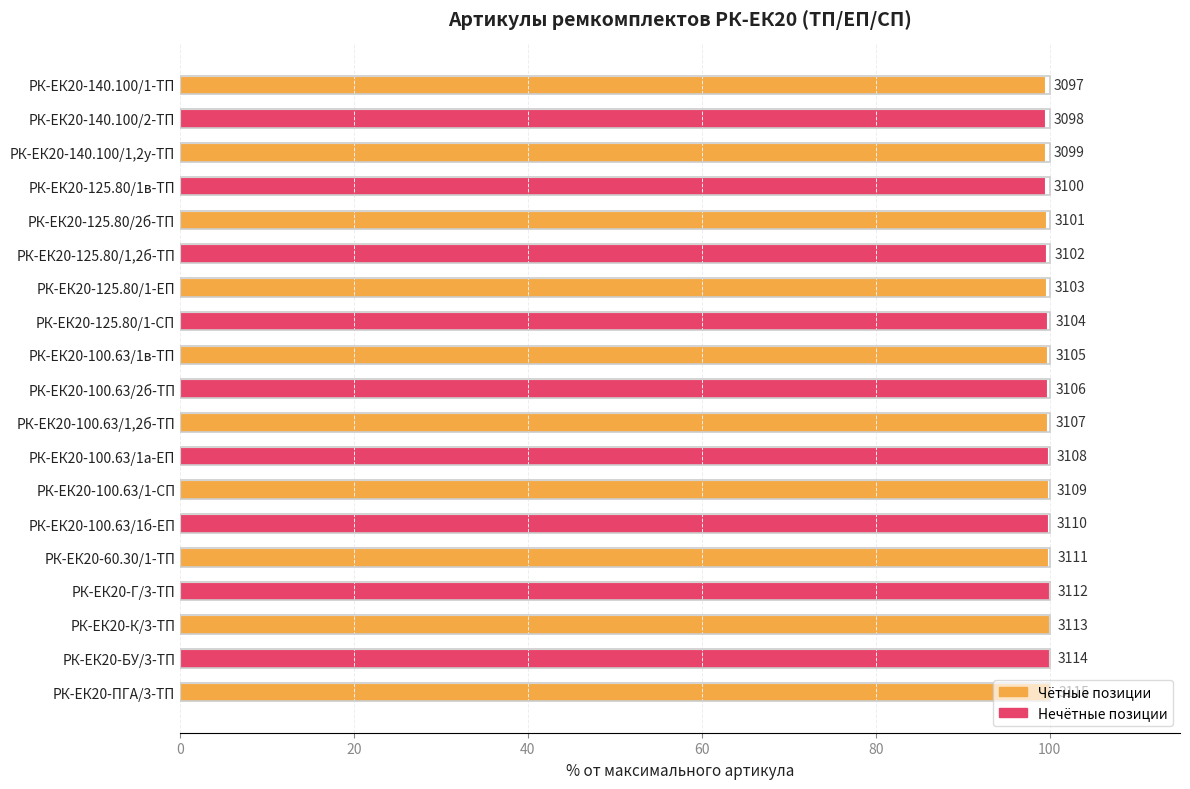

Are the bars grouped side by side (vs. stacked)?

No